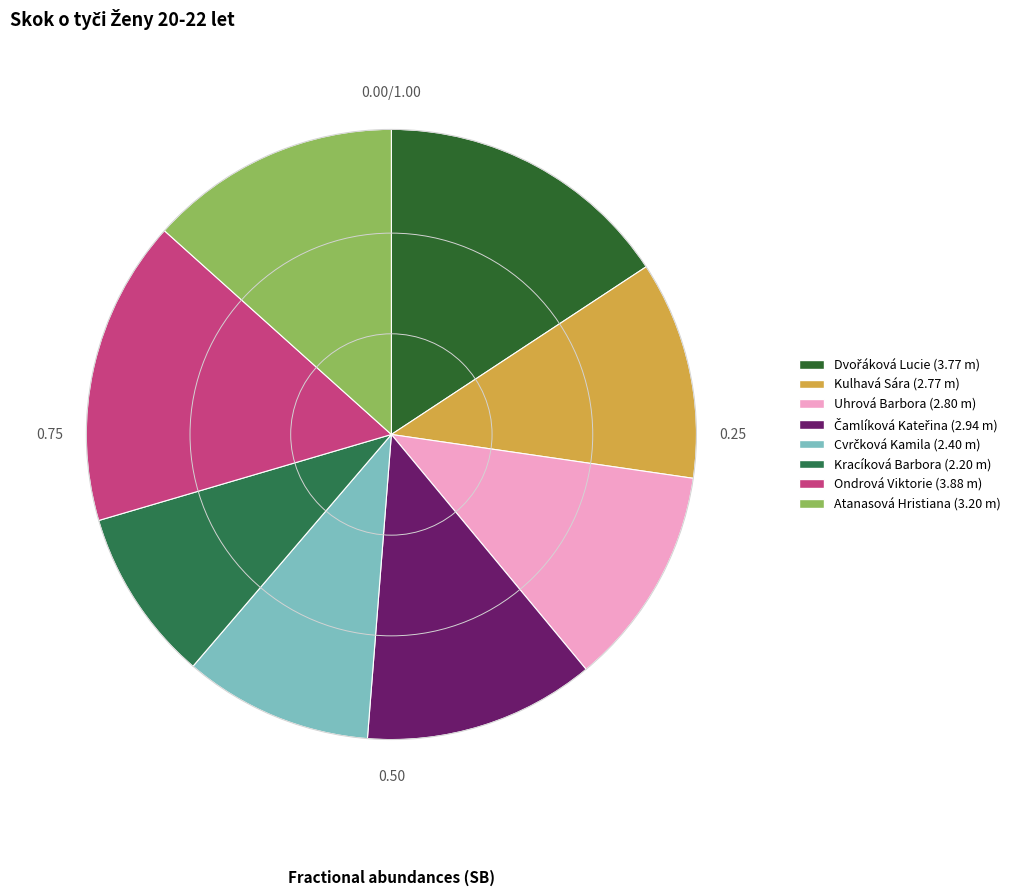

True or false: Atanasová Hristiana accounts for 26% of the total.

False